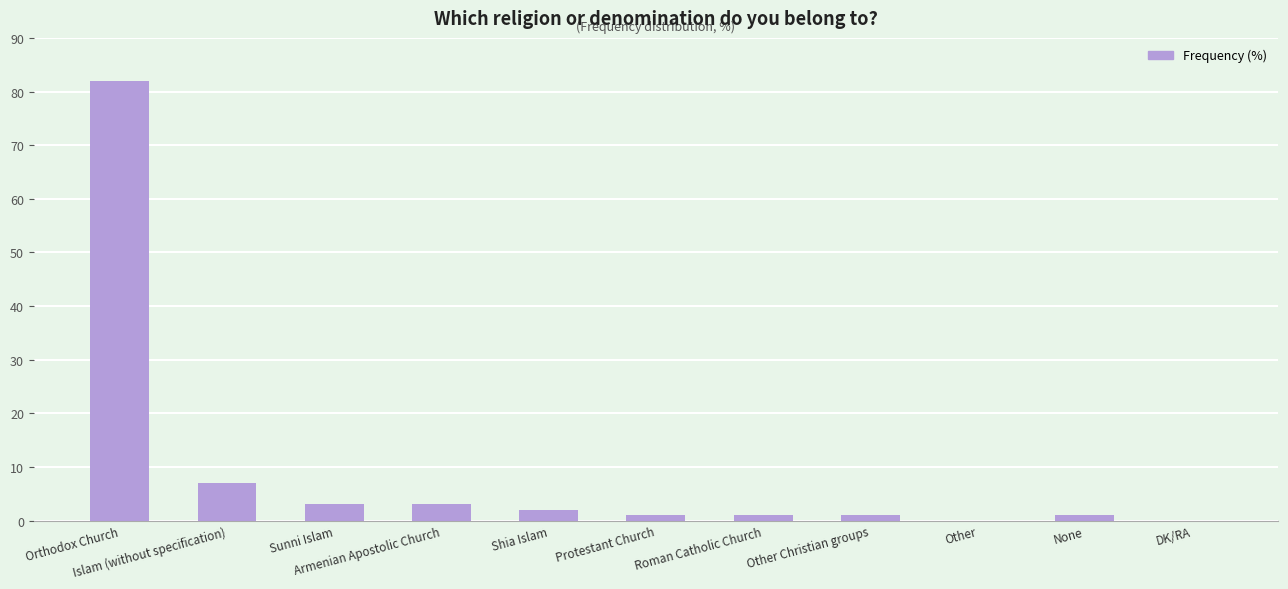

What is the difference between the values at Shia Islam and Sunni Islam?

1